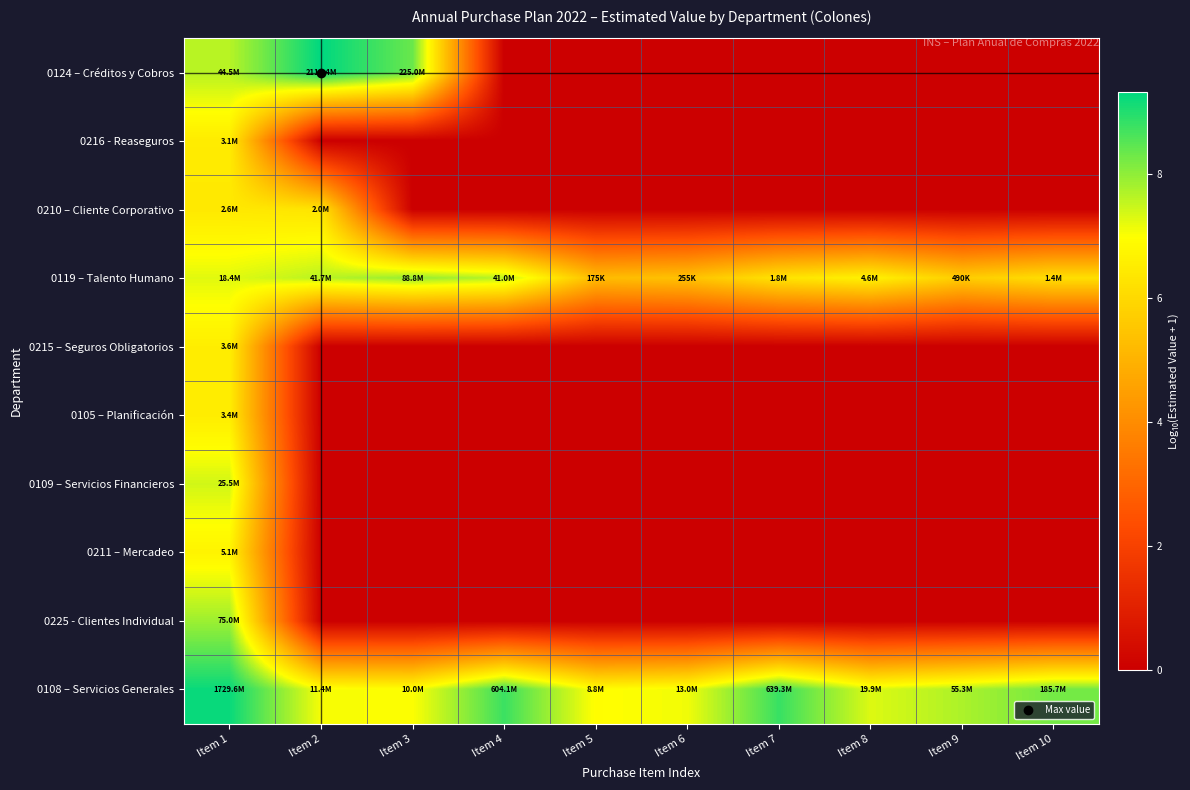

Which series has the widest spread of values?

0124 – Créditos y Cobros